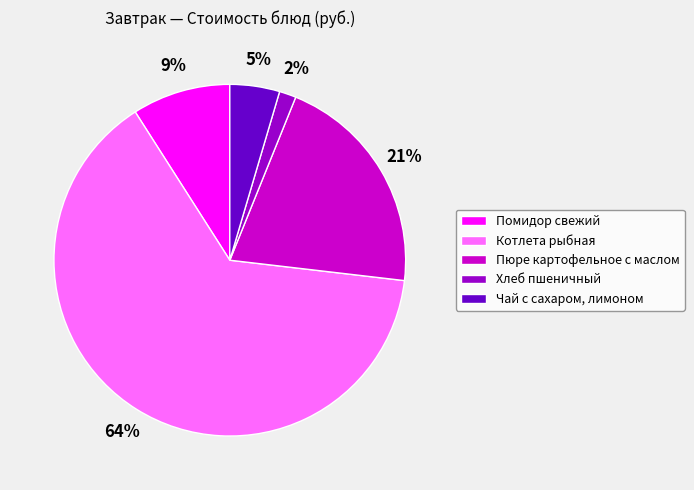

How many segments does this pie chart have?

5